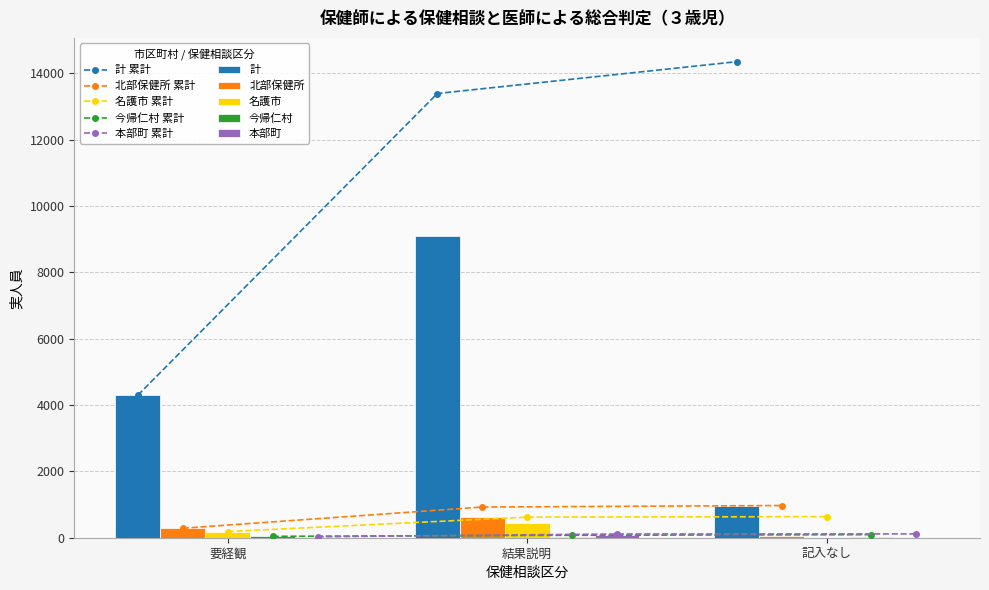

What is the difference between the 名護市 values at 記入なし and 結果説明?

419